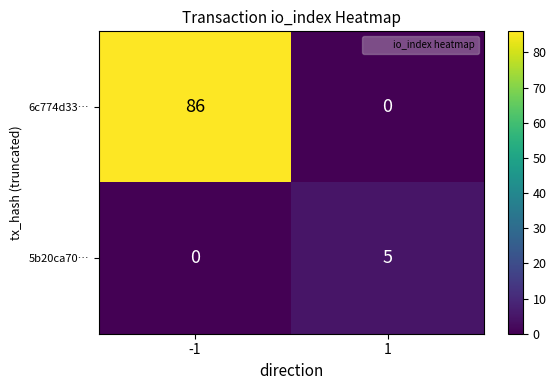

At 1, list the series in order from smallest to largest.

6c774d33…, 5b20ca70…